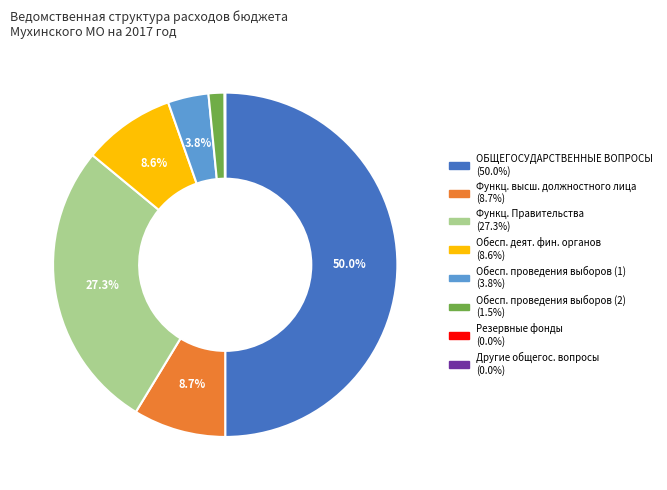

Is there a majority slice in this chart?

No